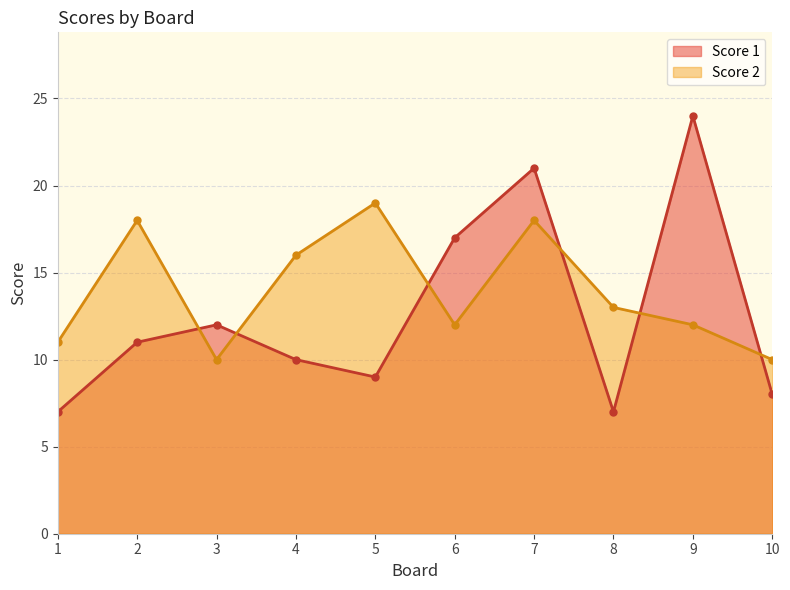

At 3, list the series in order from largest to smallest.

Score 1, Score 2